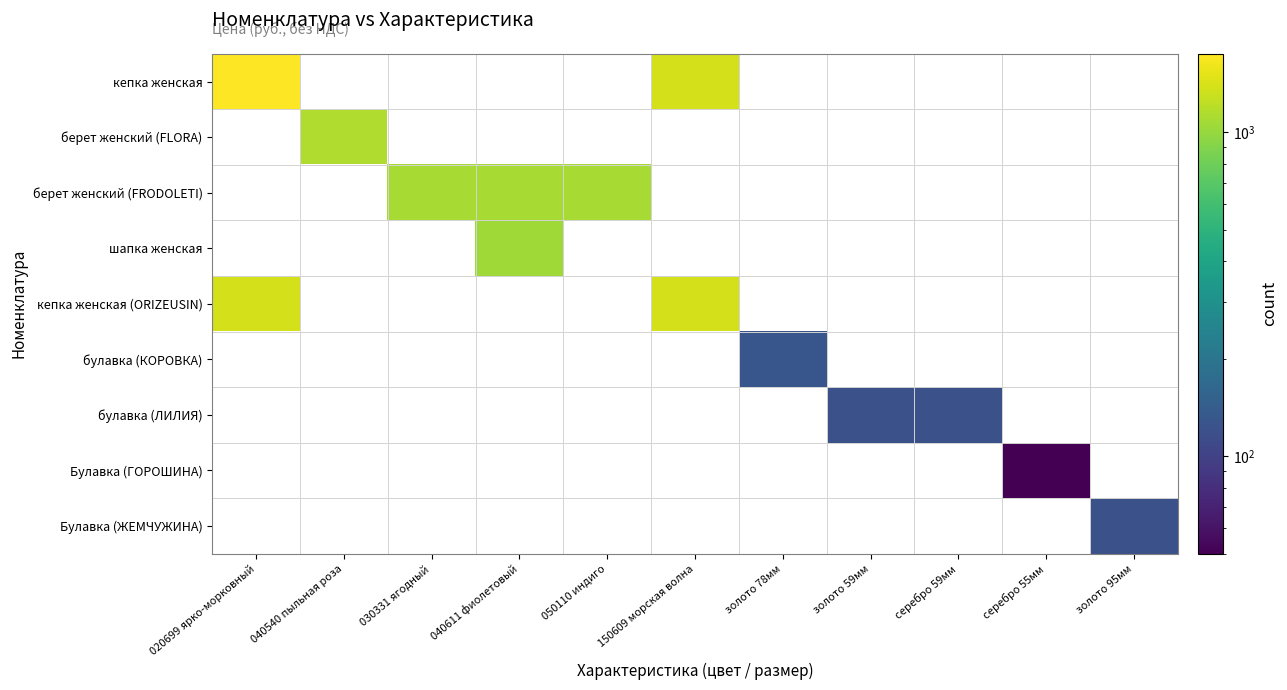

What is the spread (max minus min) of values at 020699 ярко-морковный?

360.0